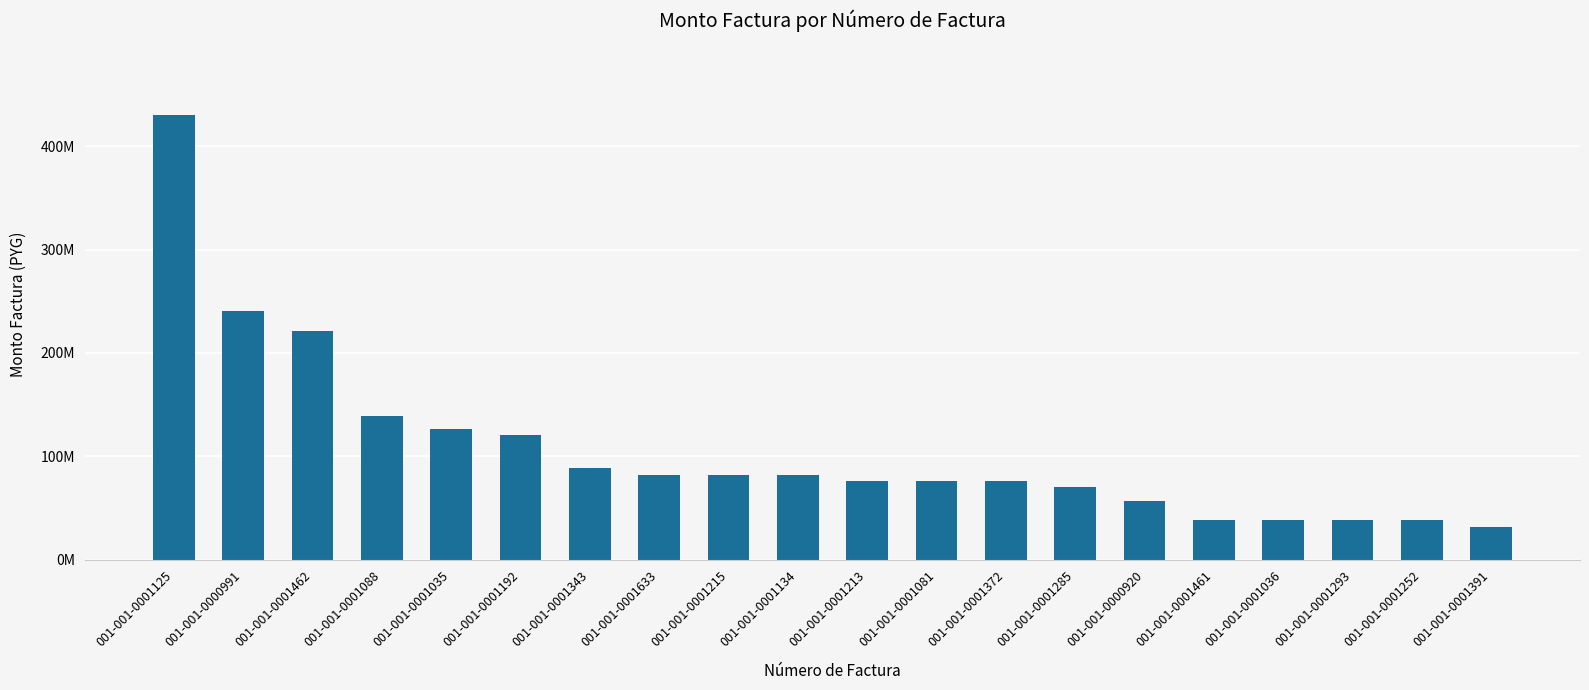

Are the bars horizontal?

No